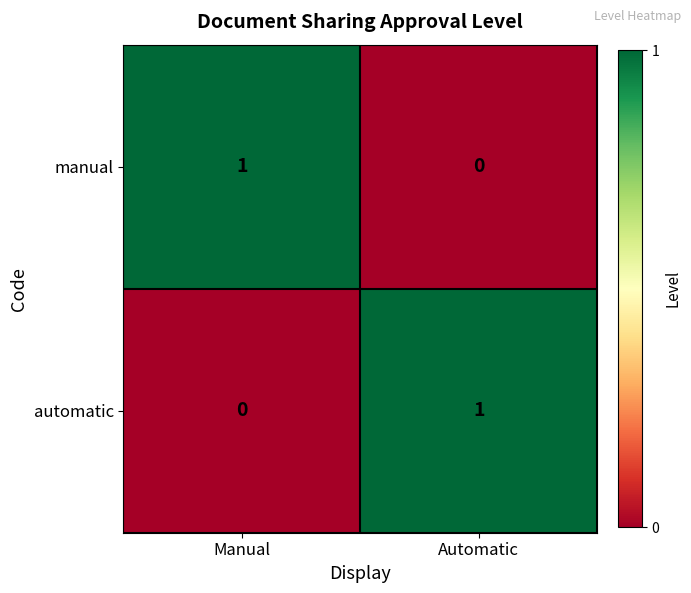

Is it true that manual equals 0 at Automatic?

True